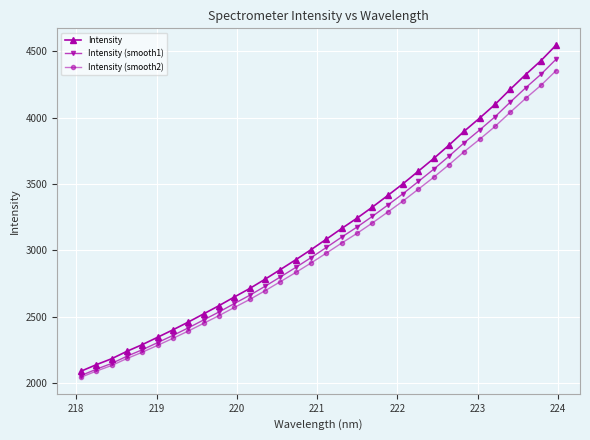

What is the value of the Intensity point at the 18th from the left?

3164.8